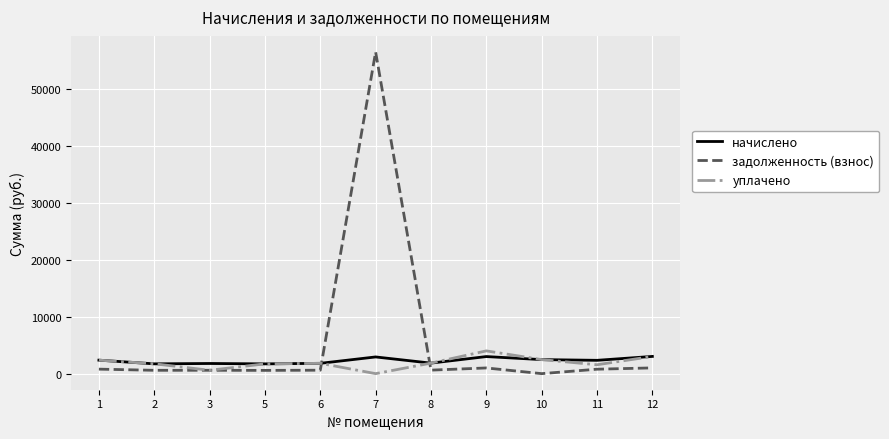

What are all the series names shown in the legend?

начислено, задолженность (взнос), уплачено